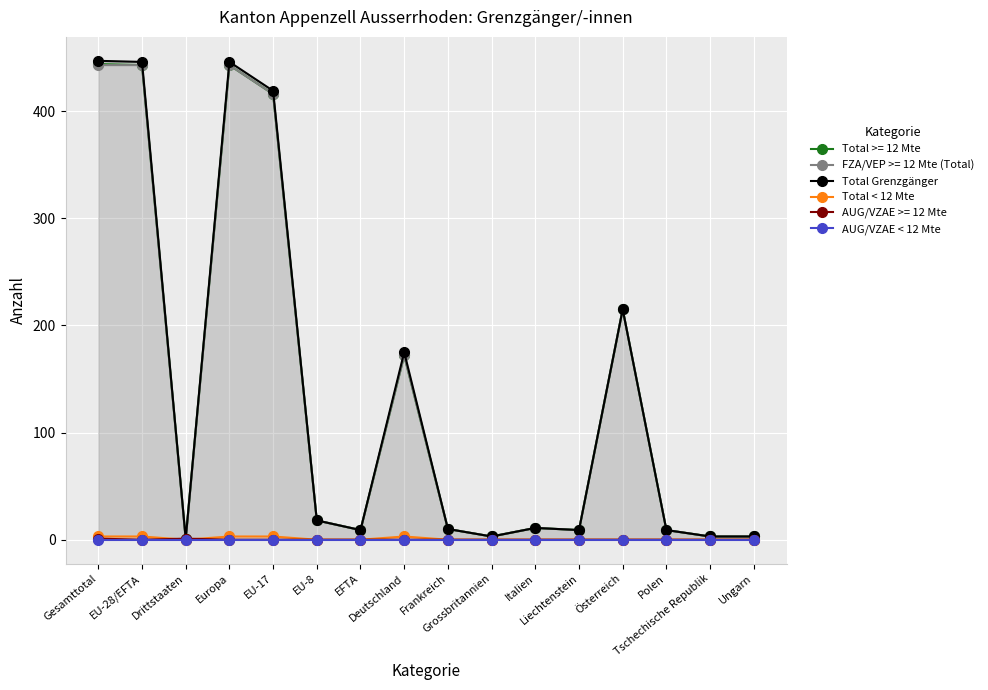

True or false: Total < 12 Mte has more than 0 interior local peaks.

True